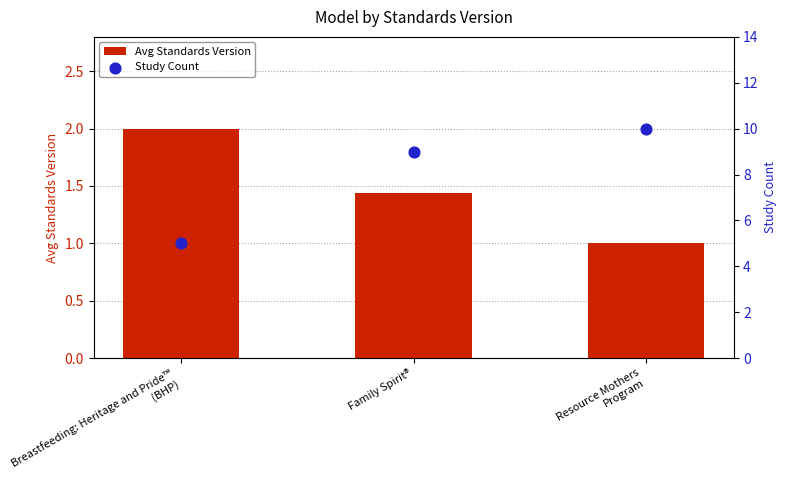

What is the total value across all series at Breastfeeding: Heritage and Pride™
(BHP)?

7.0